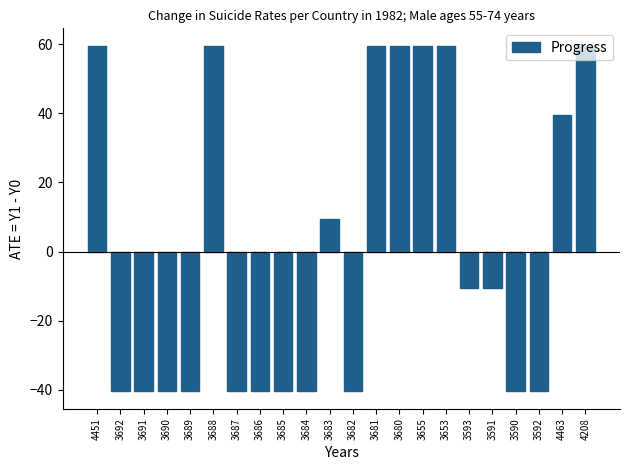

How many negative values are there?

13